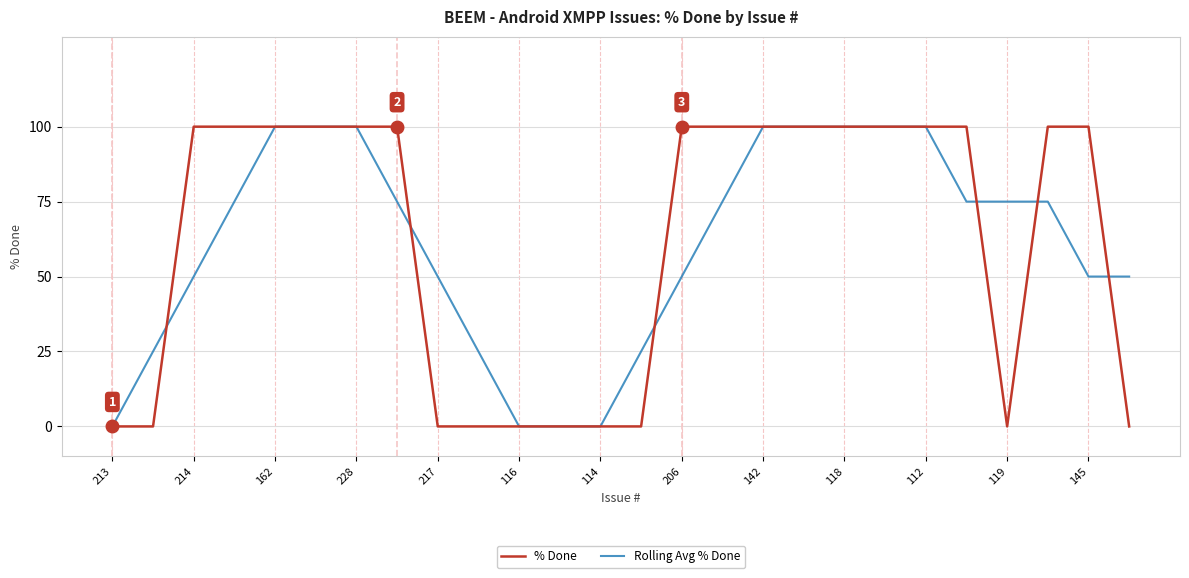

Which label corresponds to the smallest value in the chart?

213